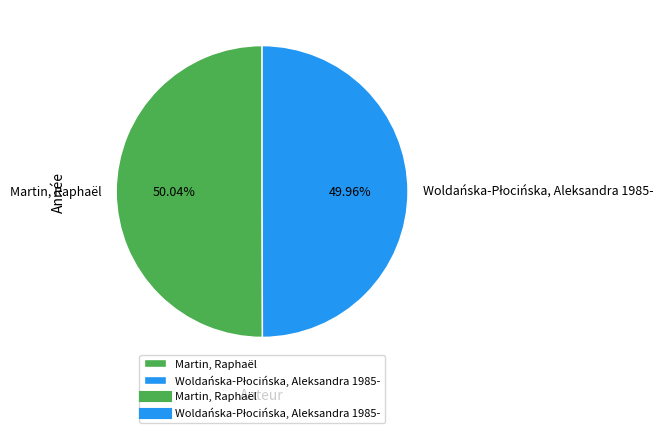

Is there any slice that represents more than half of the pie?

Yes